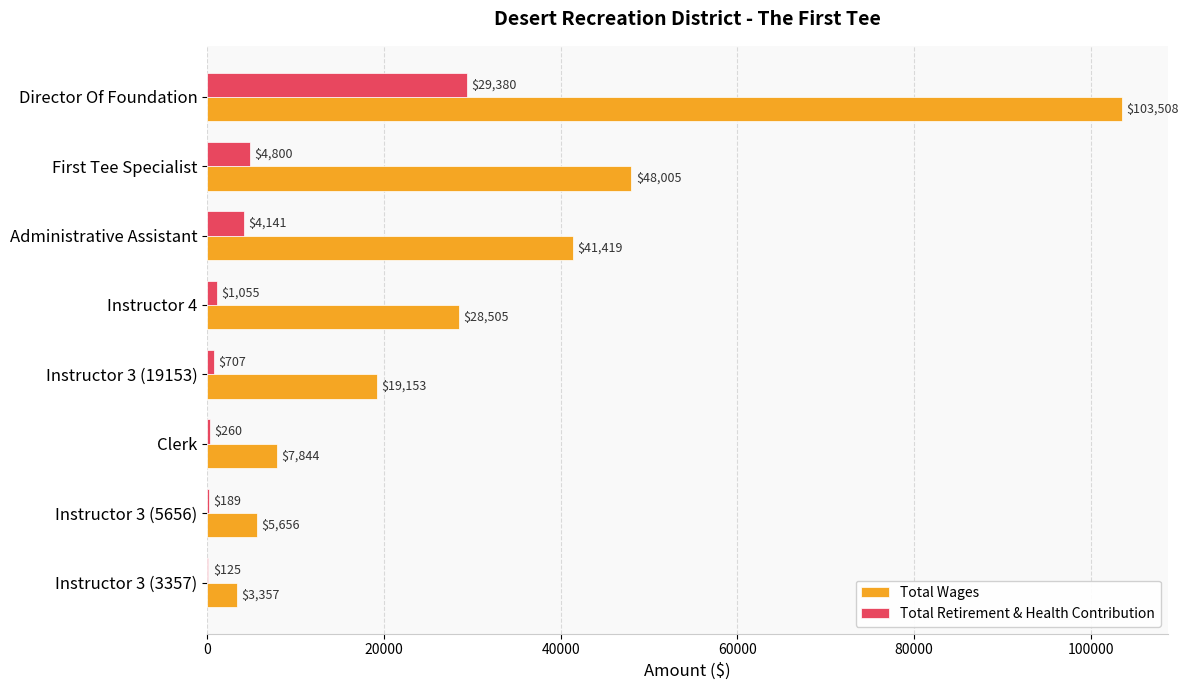

Between First Tee Specialist and Instructor 3 (19153), which series saw the biggest shift?

Total Wages